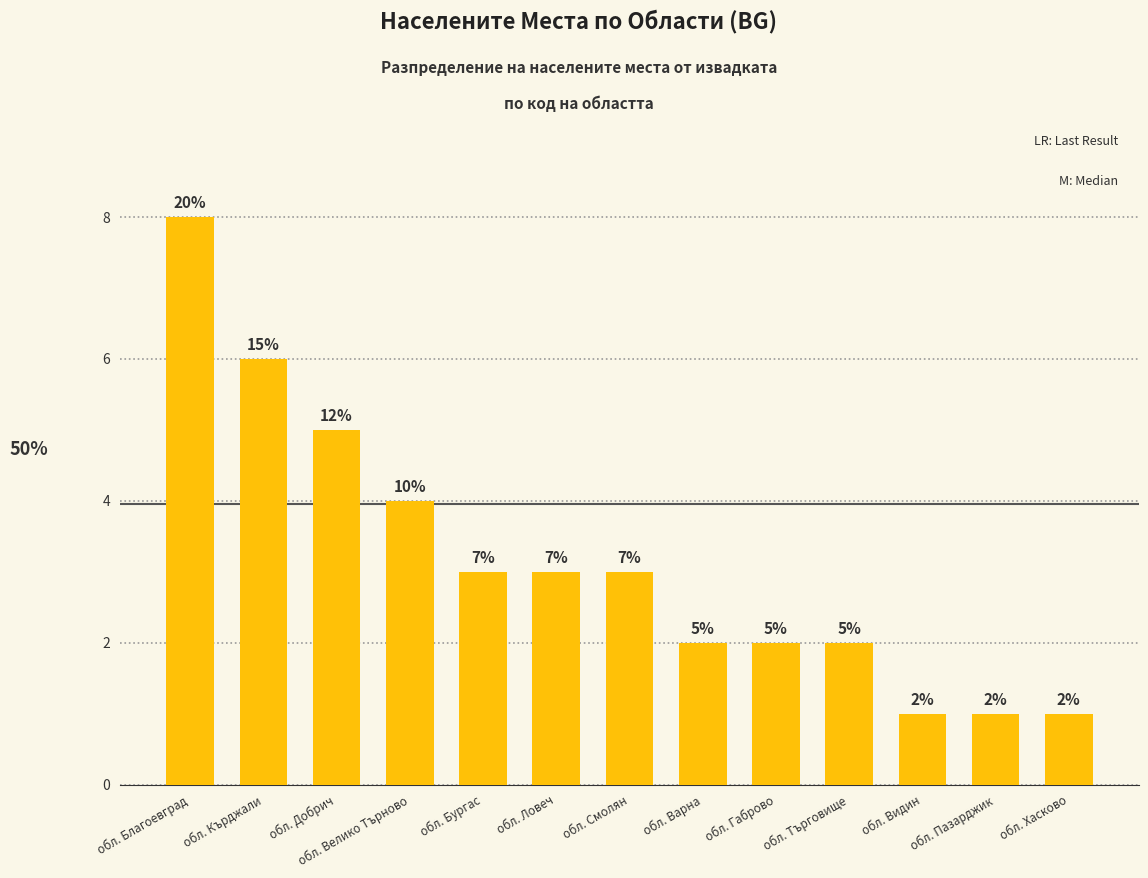

How many bars are there in total?

13